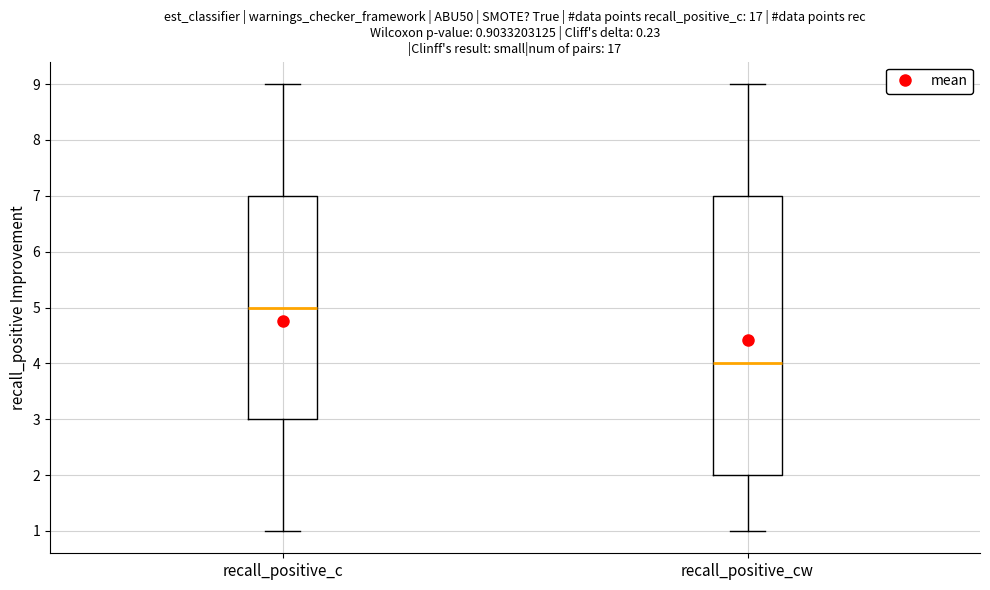

Which box is the tallest, from its lower edge to its upper edge?

recall_positive_cw